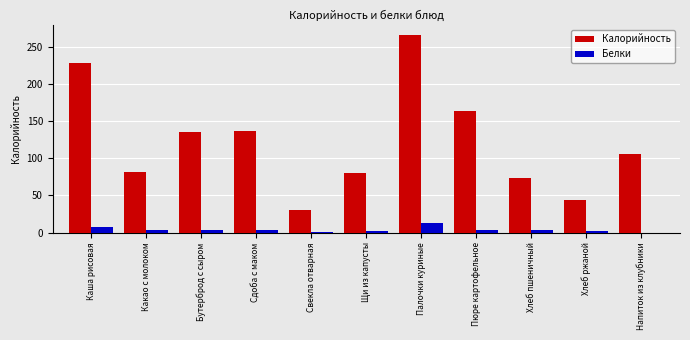

The Белки series shows 0 at Напиток из клубники. True or false?

True